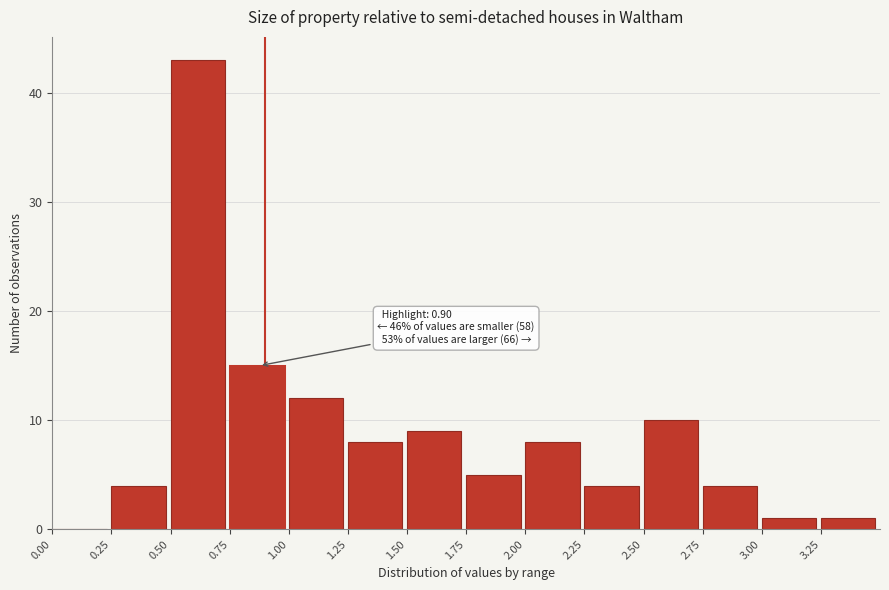

Which range on the x-axis has the tallest bar?

0.50 to 0.75